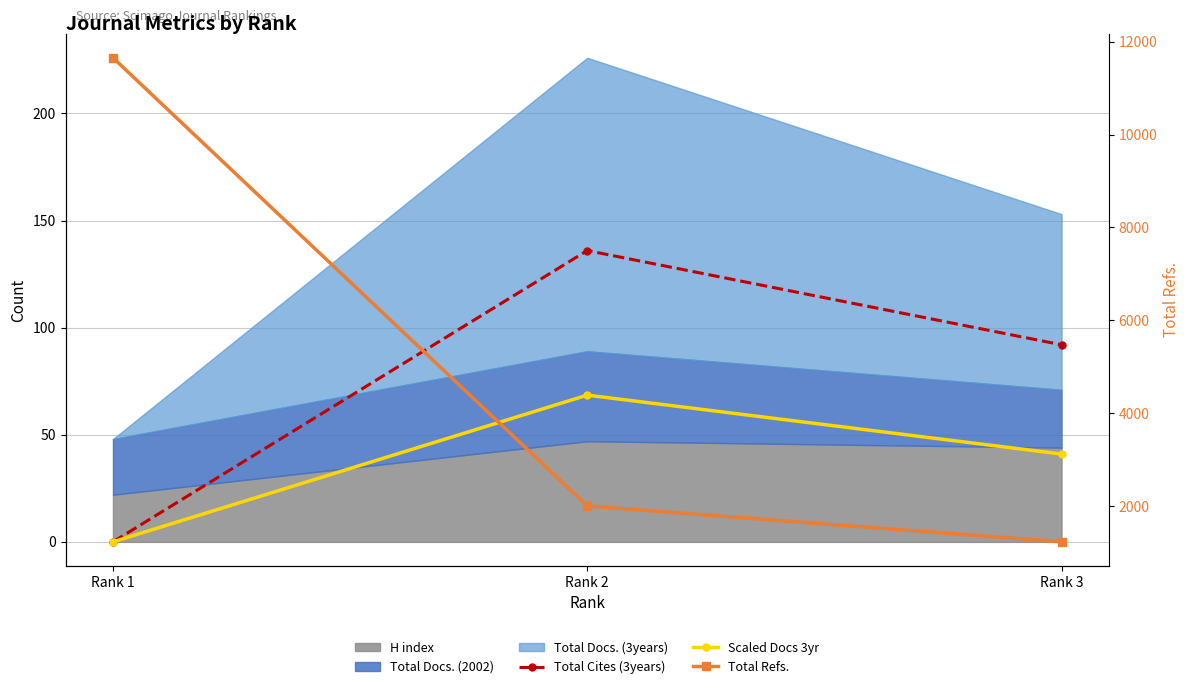

Does the chart display data point markers on the line(s)?

Yes